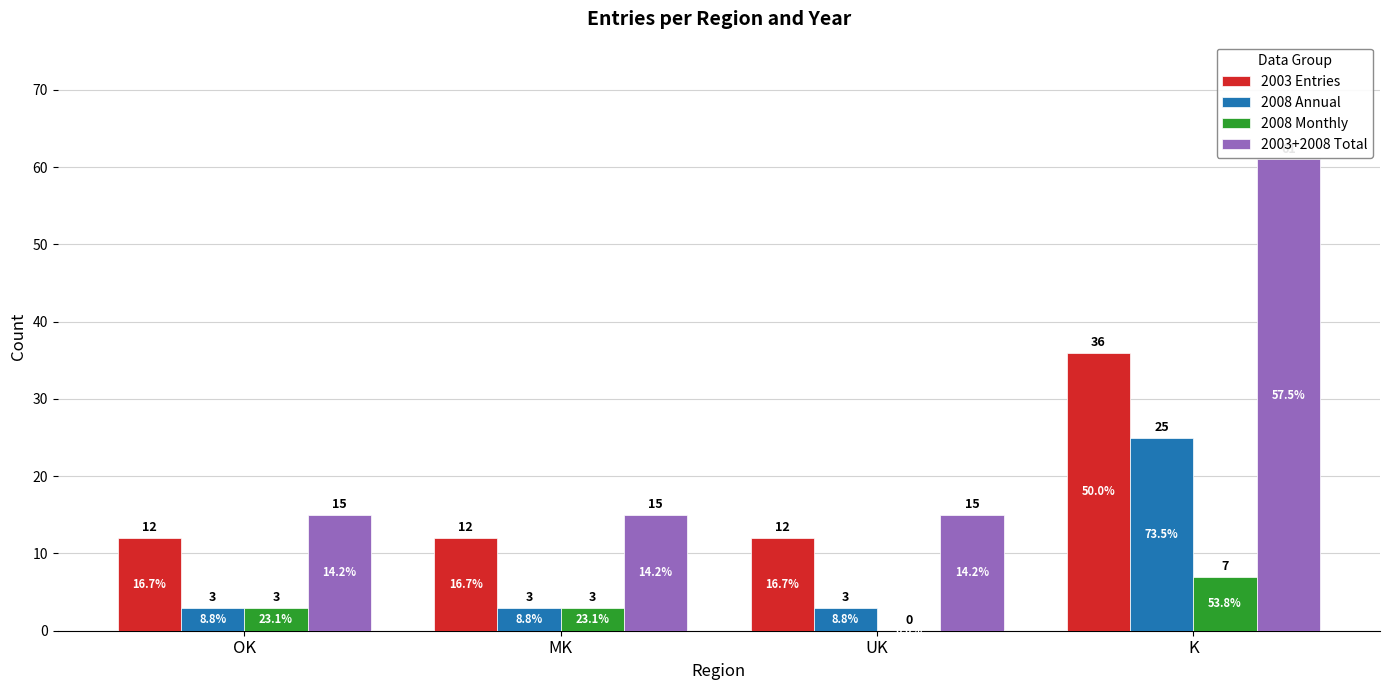

Which category has the highest value across all series?

K